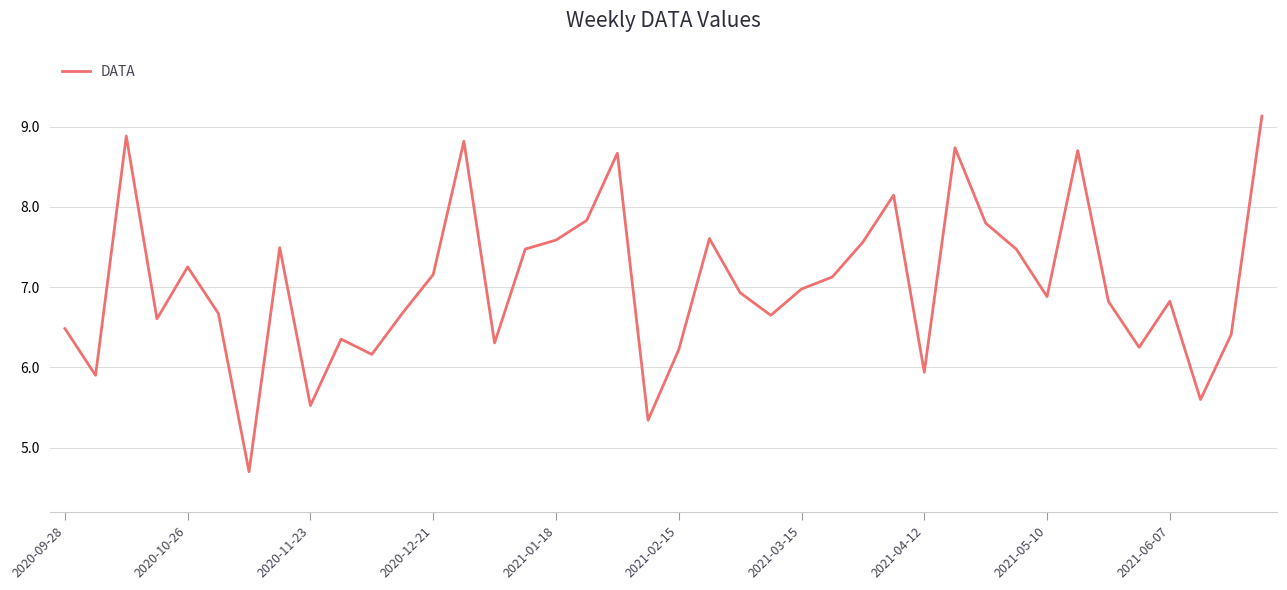

What is the difference between the maximum and minimum values?

4.4